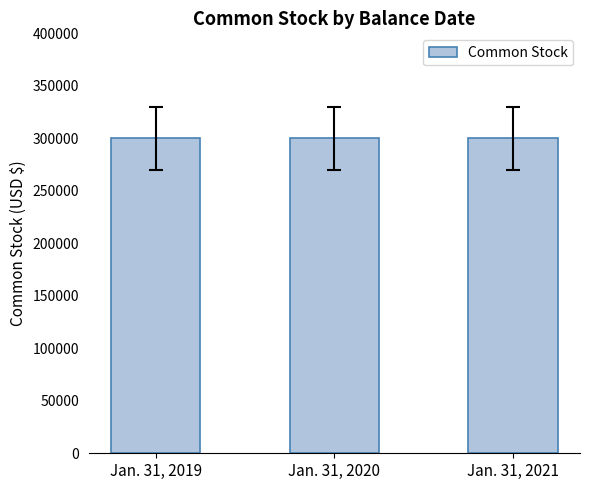

What is the greatest value displayed?

300134